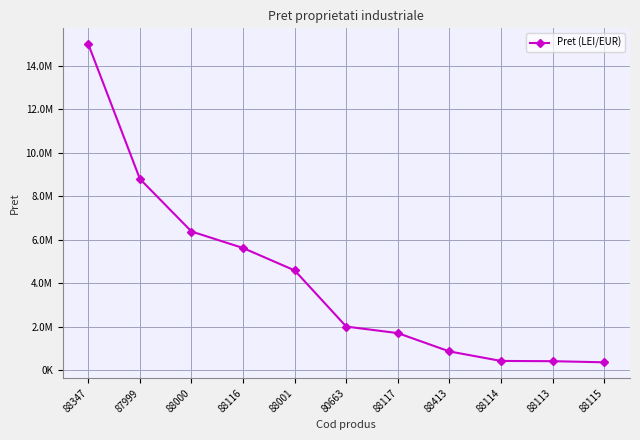

What is the sum of all values?

46079769.2